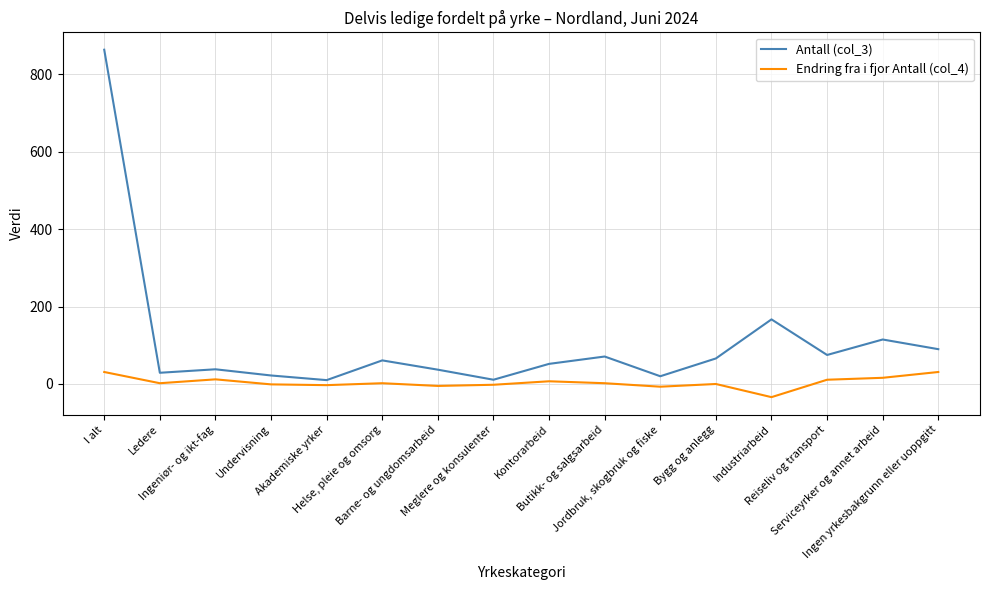

True or false: Antall (col_3) and Endring fra i fjor Antall (col_4) intersect in this chart.

False